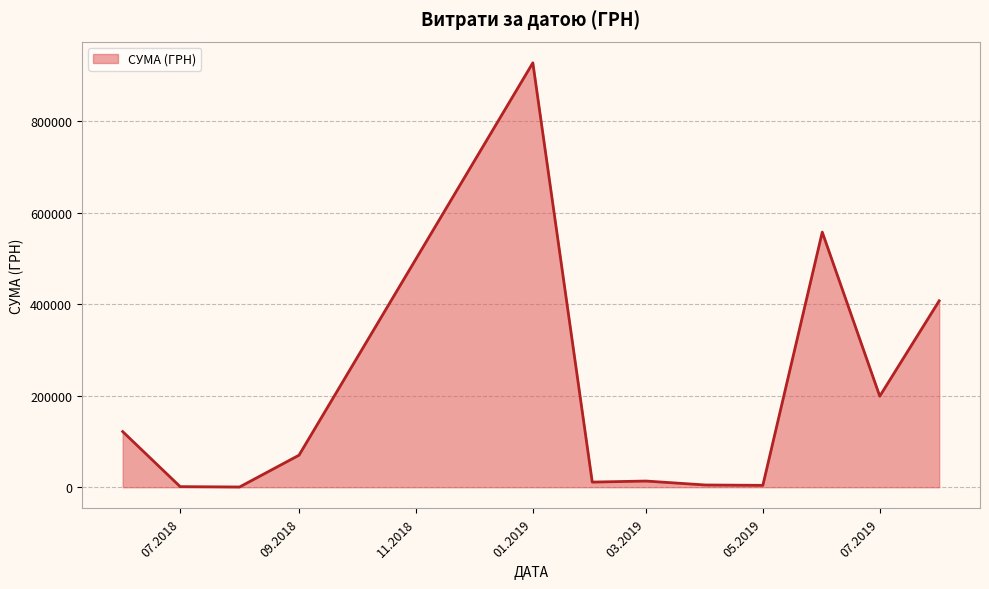

What is the difference between the maximum and minimum values?

926532.7